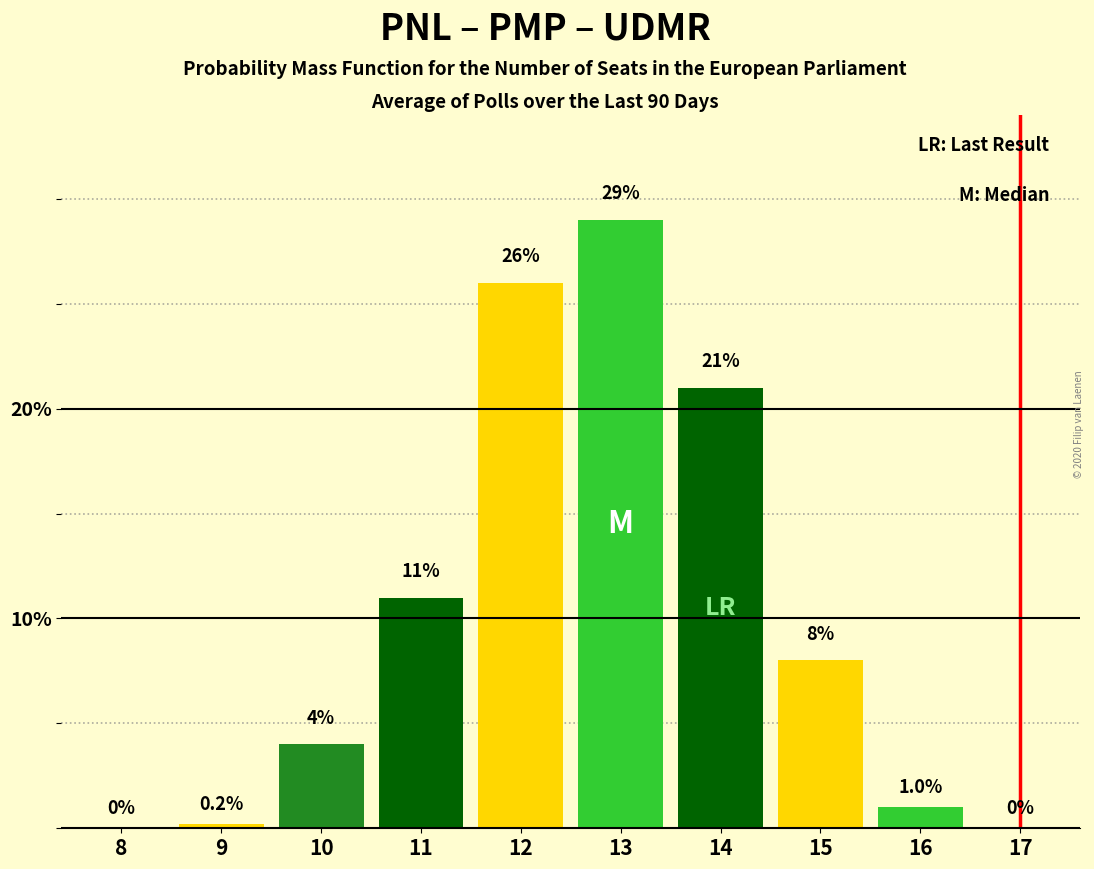

Reading right to left, what are all the values shown in this chart?

17=0.0	16=1.0	15=8.0	14=21.0	13=29.0	12=26.0	11=11.0	10=4.0	9=0.2	8=0.0